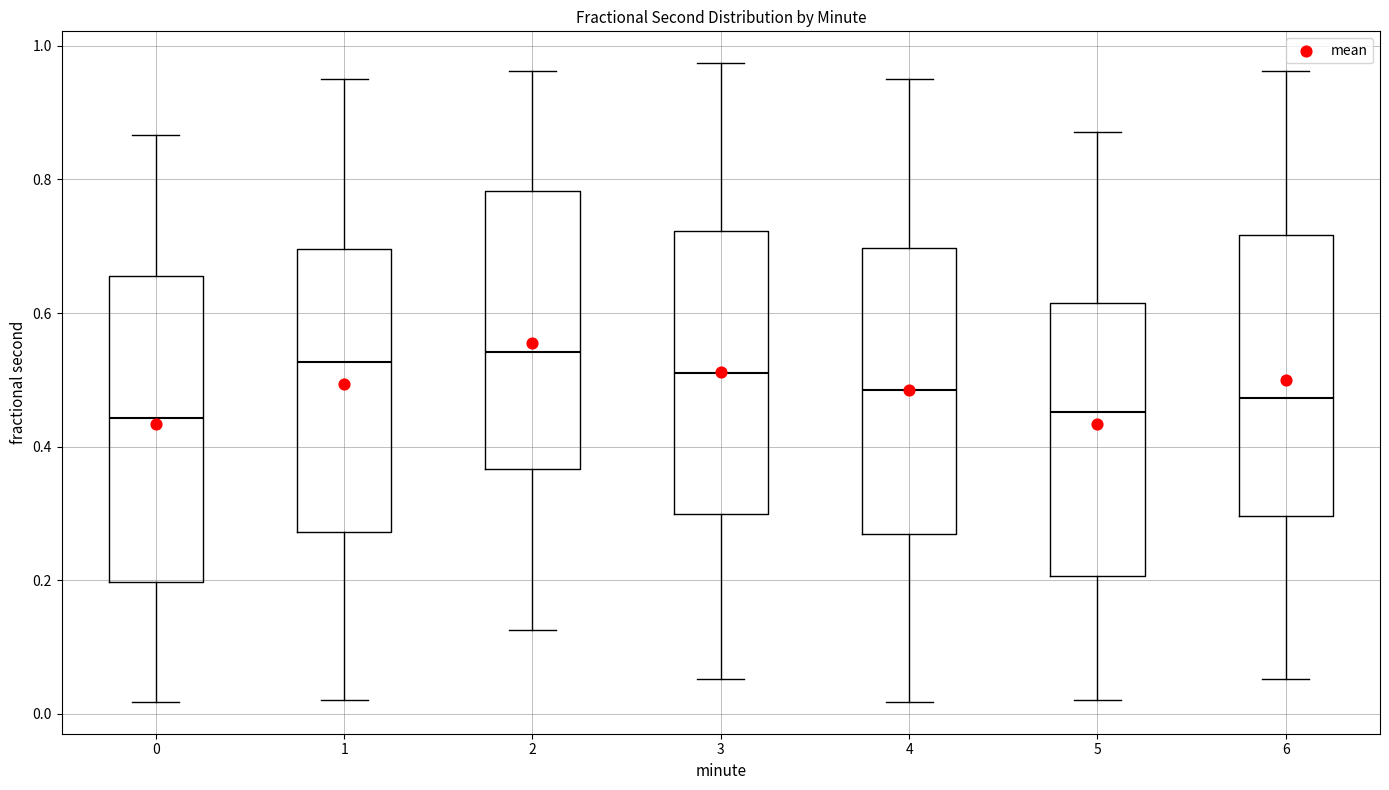

Which box is the tallest, from its lower edge to its upper edge?

0